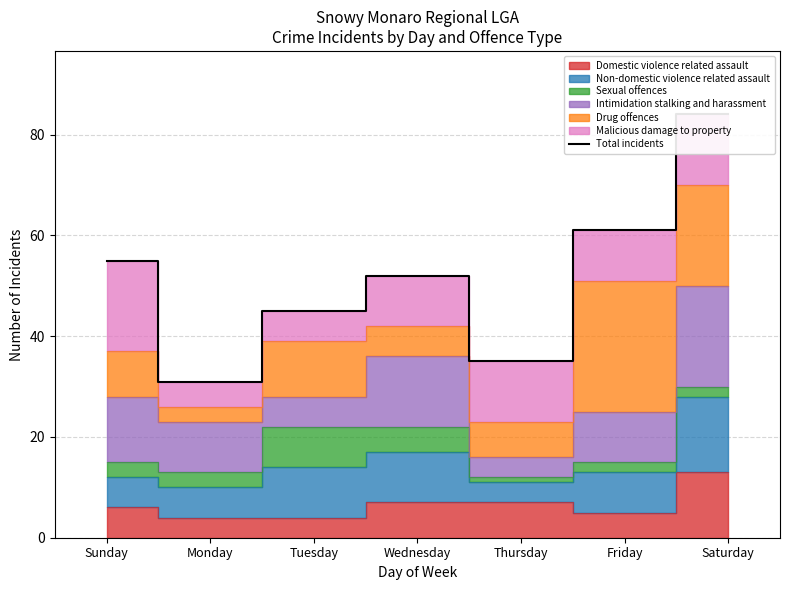

True or false: the data shows 35 at Thursday.

True